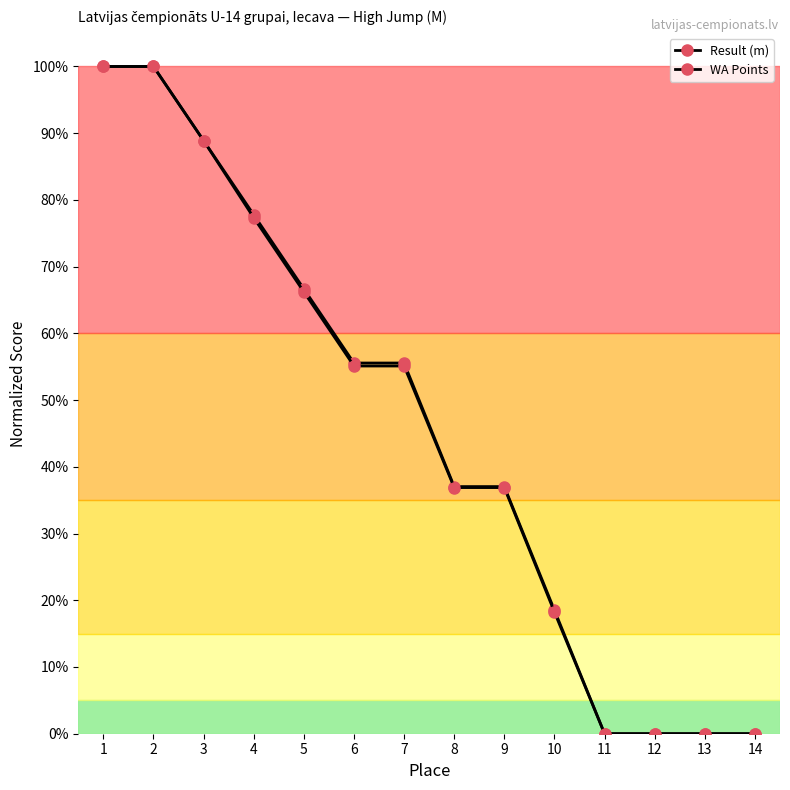

Is this an area chart (filled region under the line)?

No